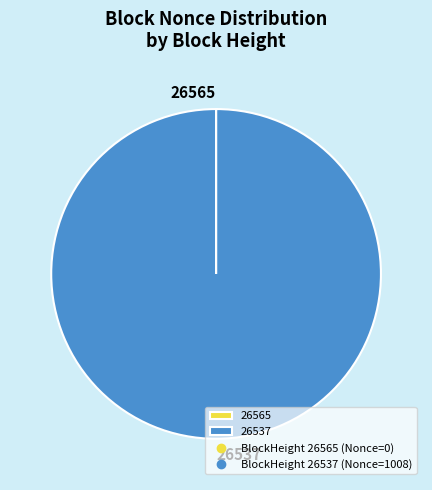

Is it true that 26537 is 100% of the pie?

True